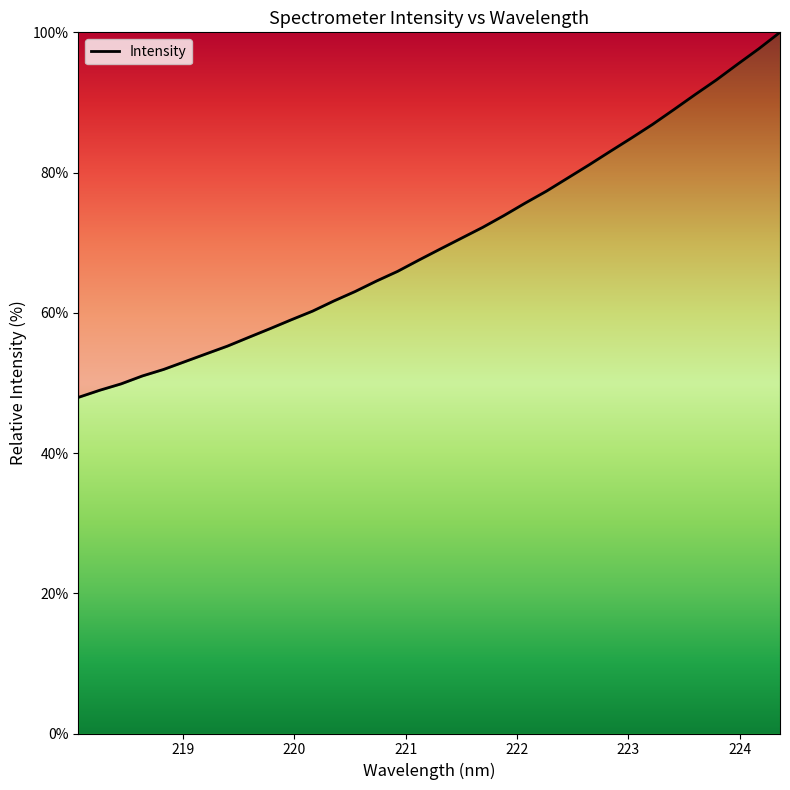

What is the smallest value displayed?

47.9